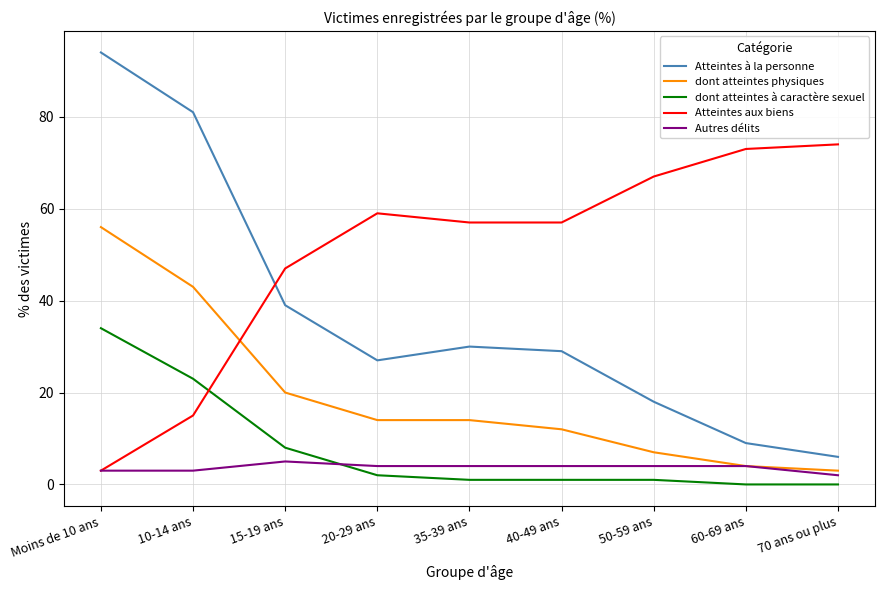

Which series has the widest spread of values?

Atteintes à la personne